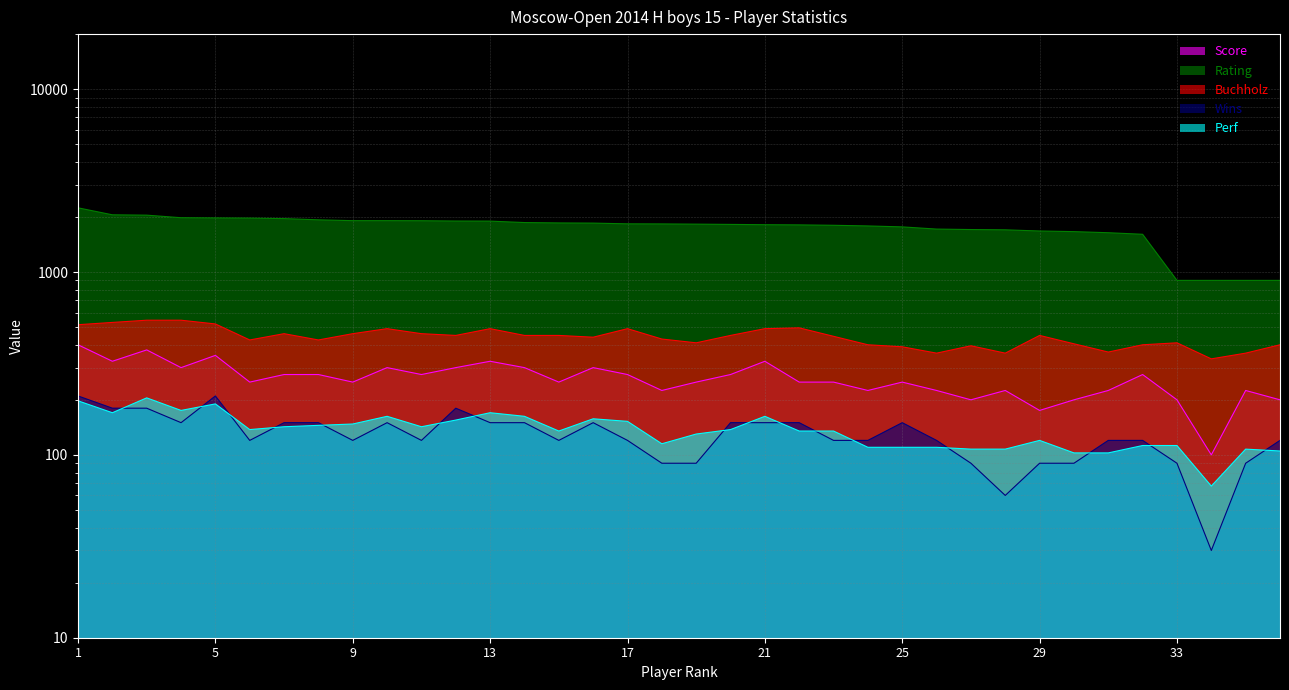

At which label does Perf first exceed 137?

1